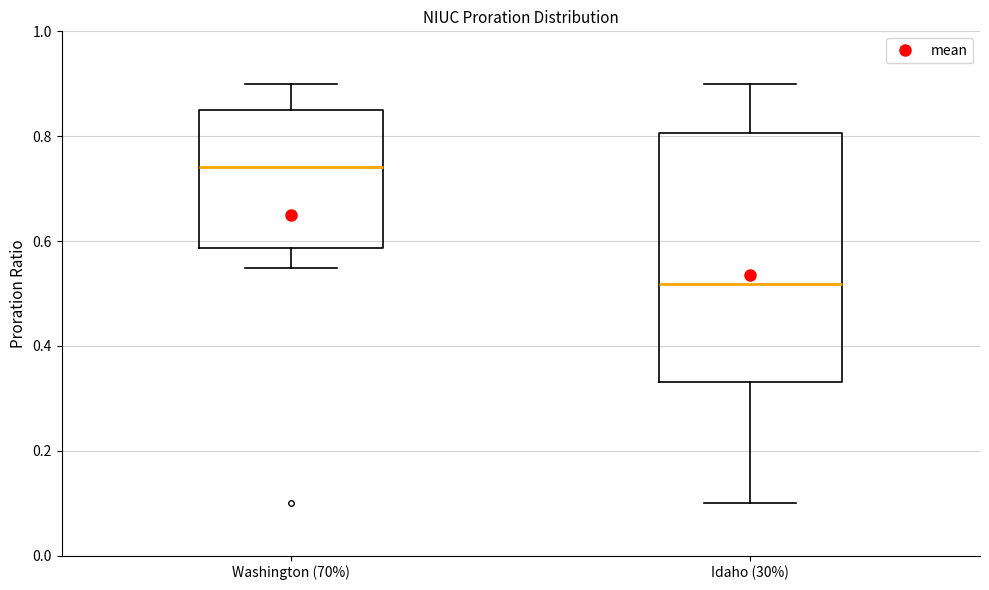

Which box has the lowest median line?

Idaho (30%)